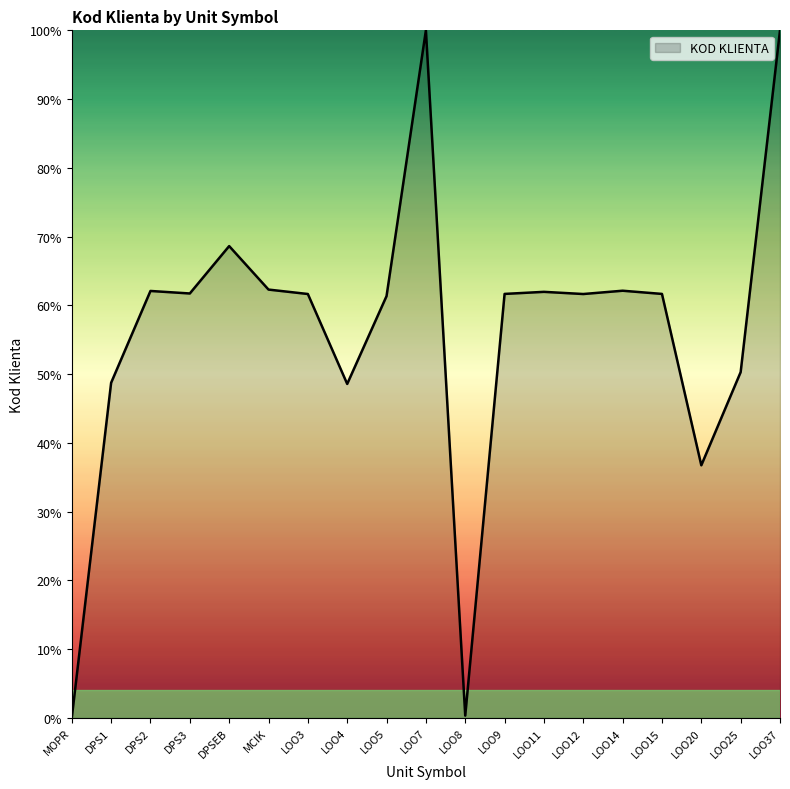

Approximately how many times larger is the value at DPS1 compared to DPS3?

0.8